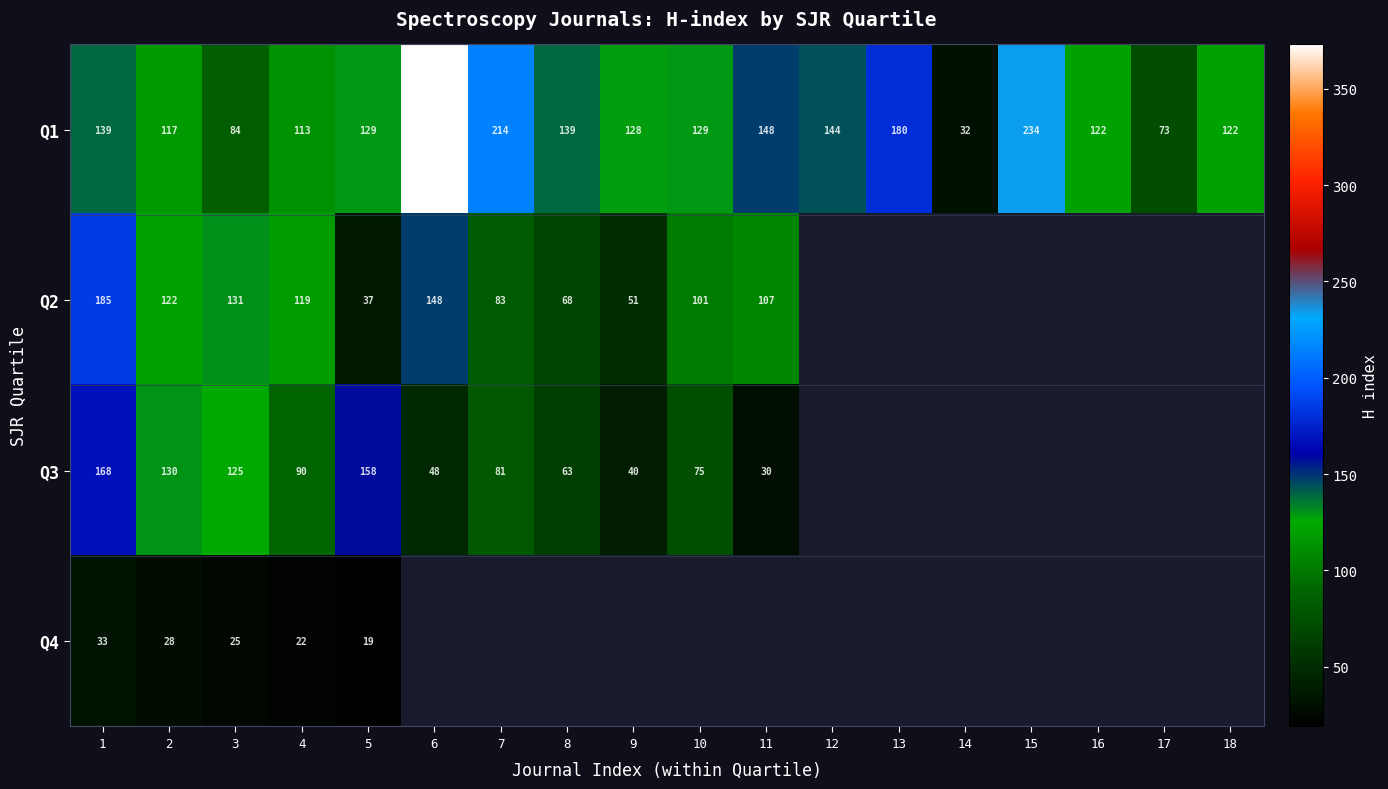

Which has a higher value, 9 or 10?

10